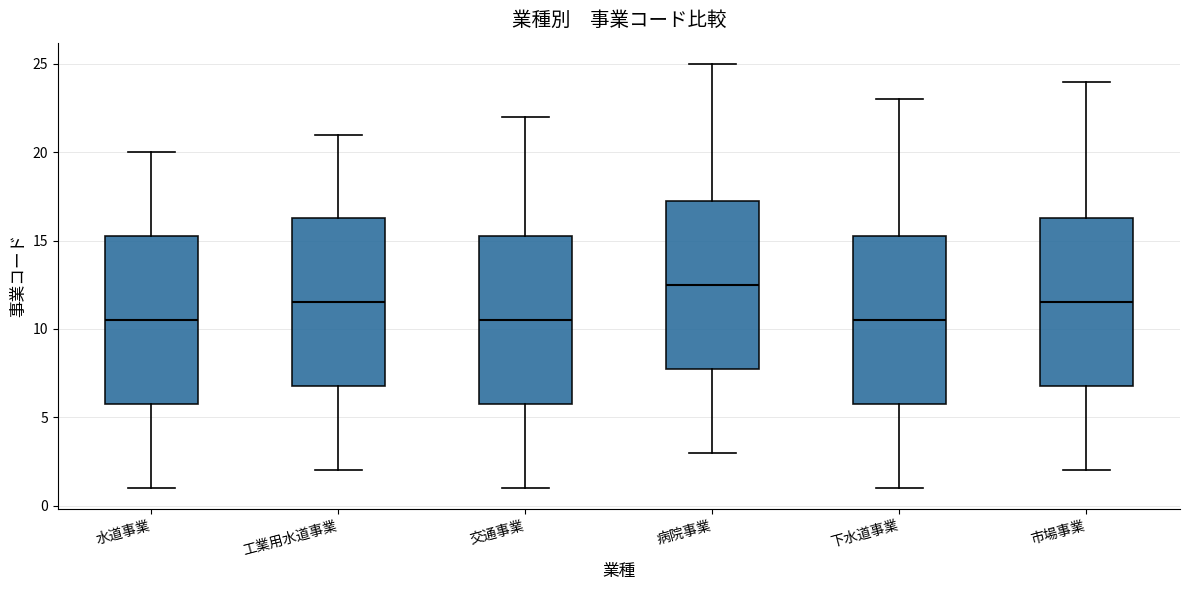

Reading left to right, read every box against the y-axis: the position of its median line, the range the box covers, and the ends of its whiskers. The values are not printed on the chart, so give them approximately, as read against the axis.

水道事業: median 10.5, box 6.0 to 15.5, whiskers 1.0 to 20.0
工業用水道事業: median 11.5, box 7.0 to 16.5, whiskers 2.0 to 21.0
交通事業: median 10.5, box 6.0 to 15.5, whiskers 1.0 to 22.0
病院事業: median 12.5, box 8.0 to 17.5, whiskers 3.0 to 25.0
下水道事業: median 10.5, box 6.0 to 15.5, whiskers 1.0 to 23.0
市場事業: median 11.5, box 7.0 to 16.5, whiskers 2.0 to 24.0